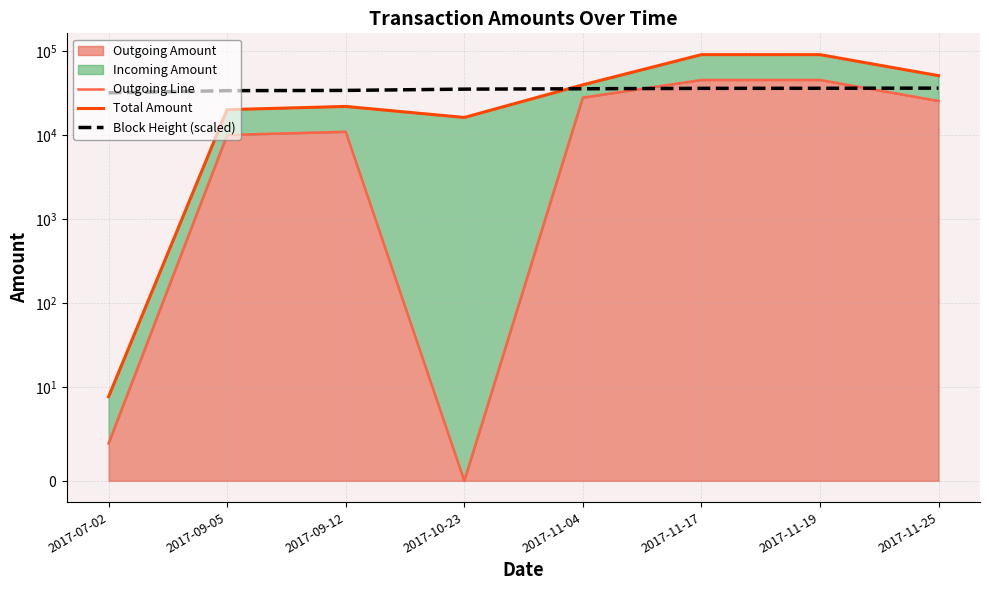

What is the difference between the maximum and minimum values in the Total Amount series?

90115.0